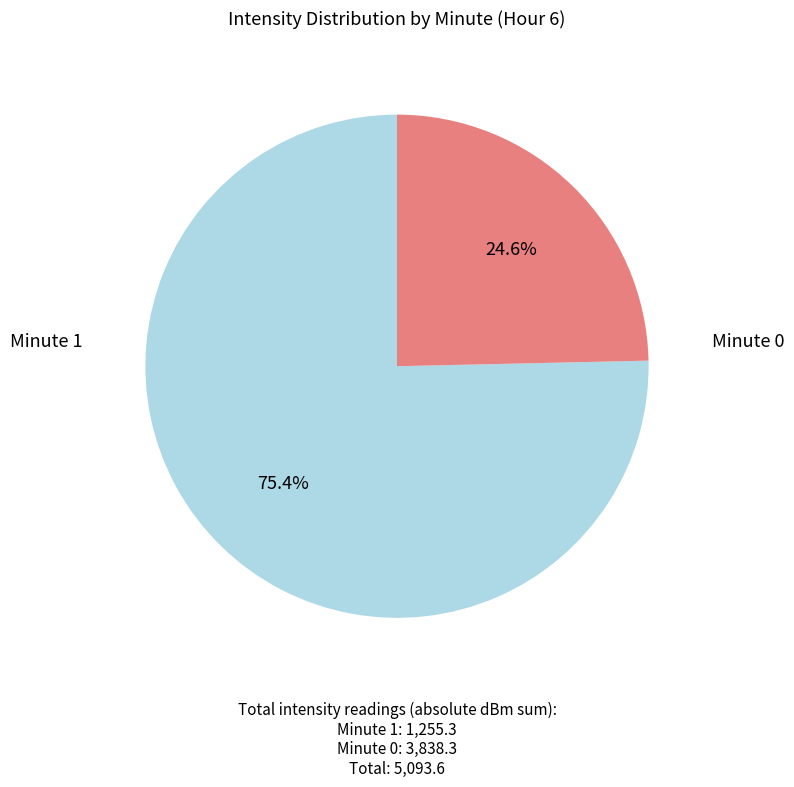

Is there a majority slice in this chart?

Yes